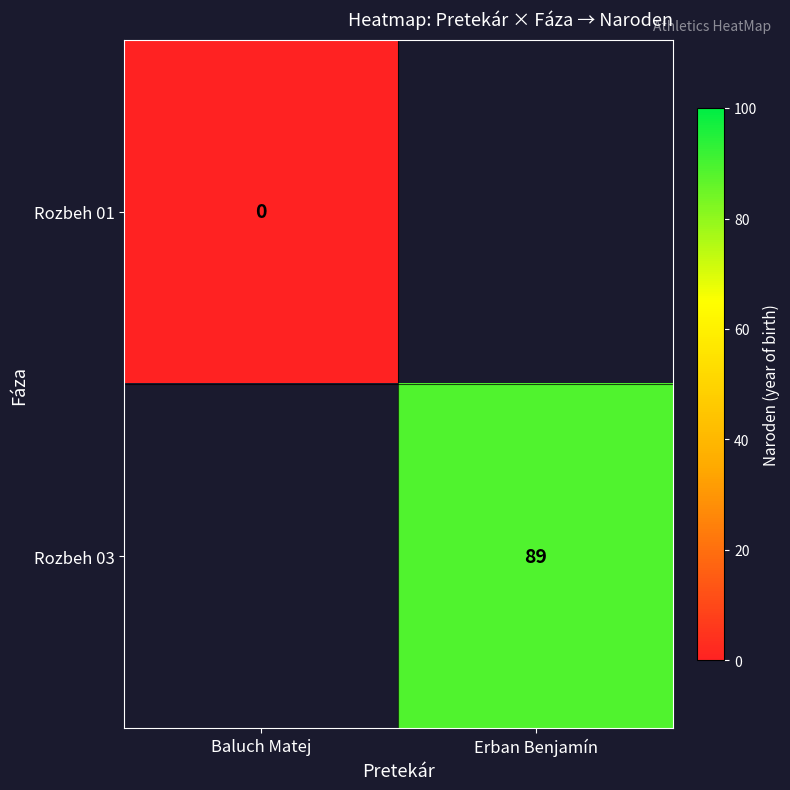

The value of Rozbeh 03 at Erban Benjamín is 28. True or false?

False